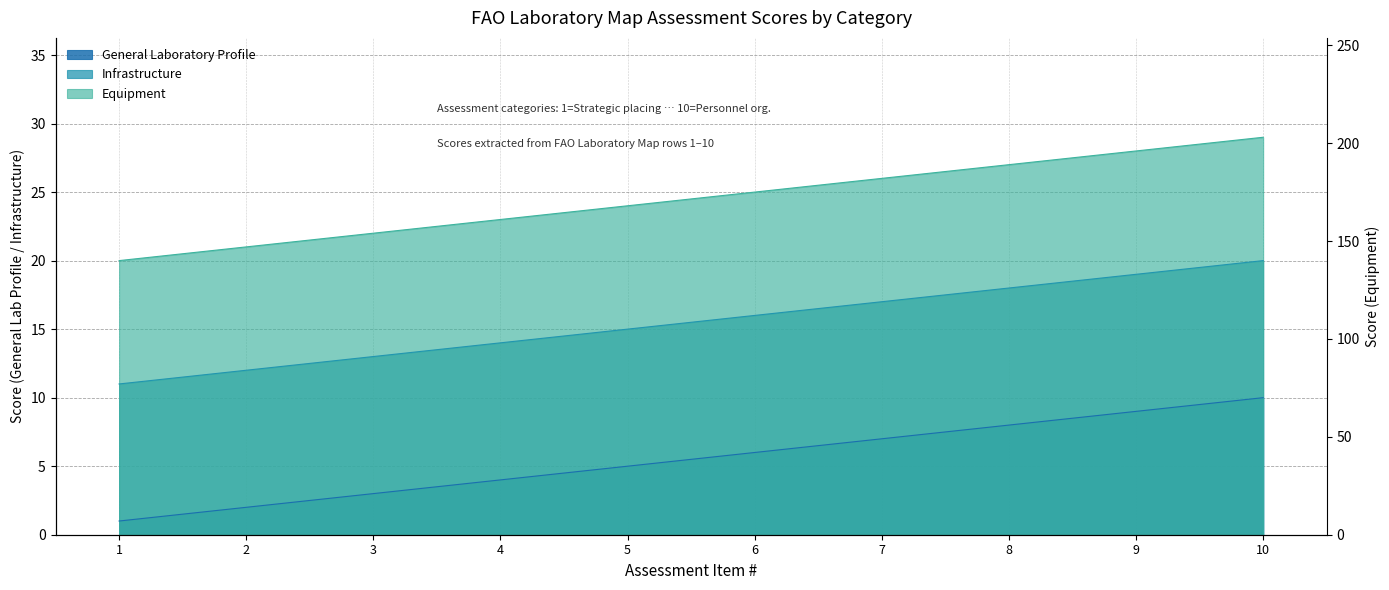

How many lines are shown in the chart?

3